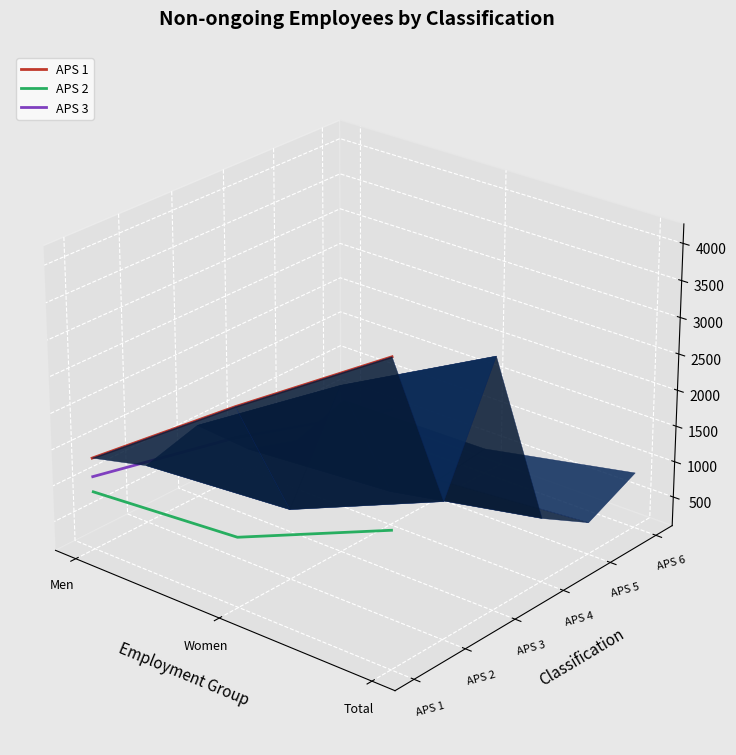

Rank the series by their average value, from highest to lowest.

APS 1, APS 3, APS 2